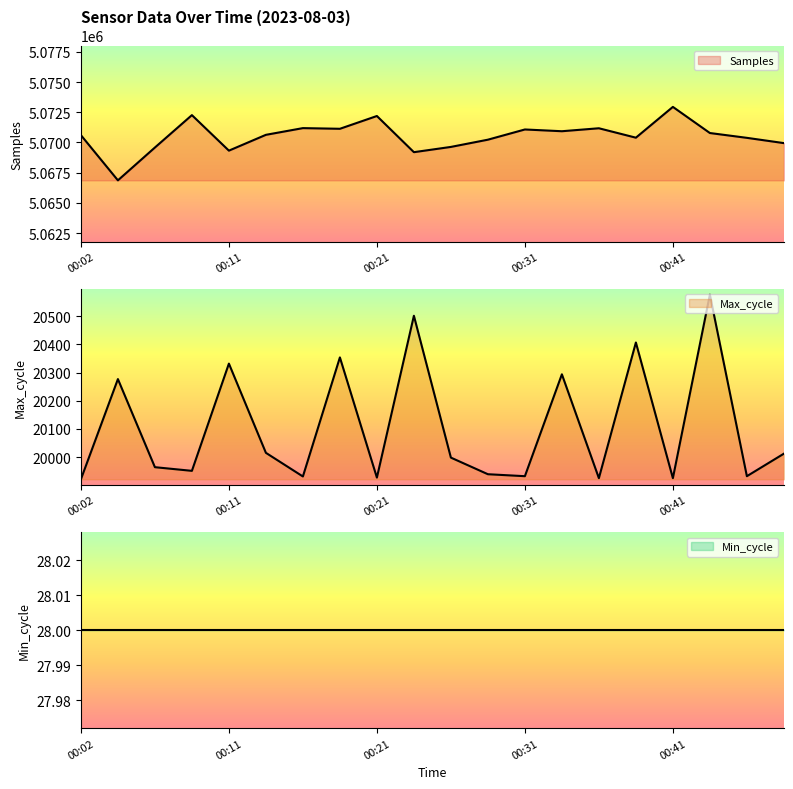

How many values in the Samples series are below 5070631?

10